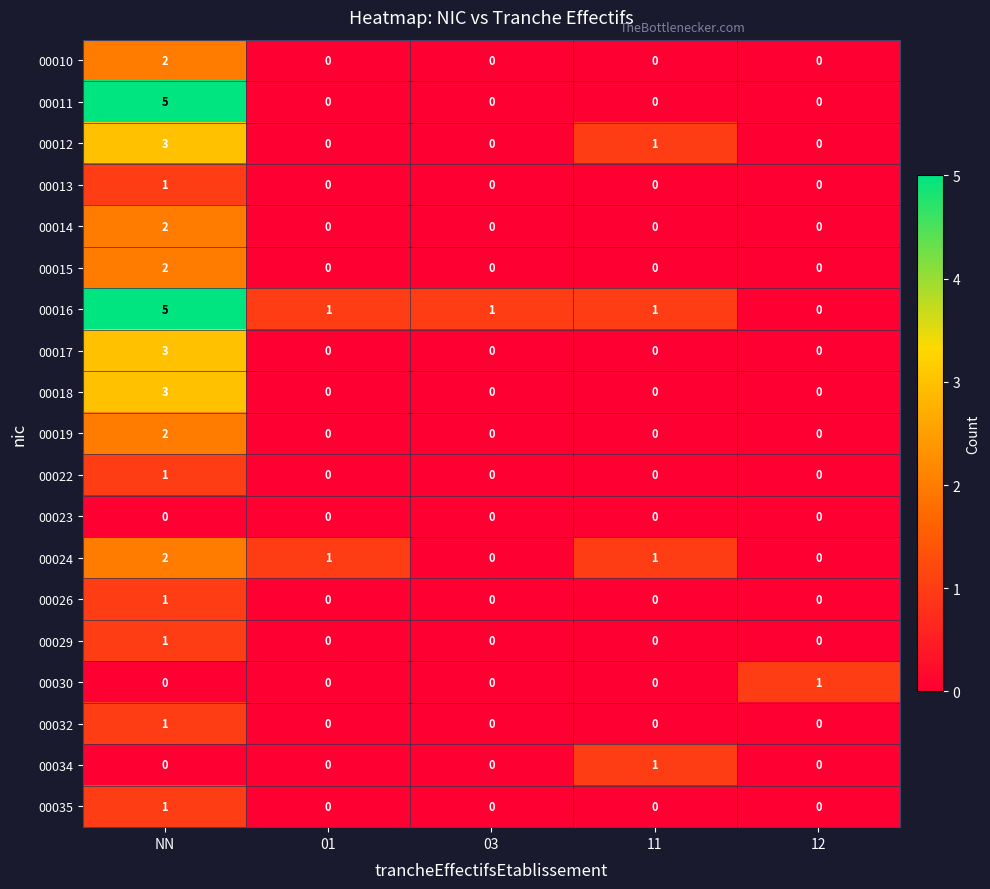

True or false: 00014 has a value of 0 at 03.

True